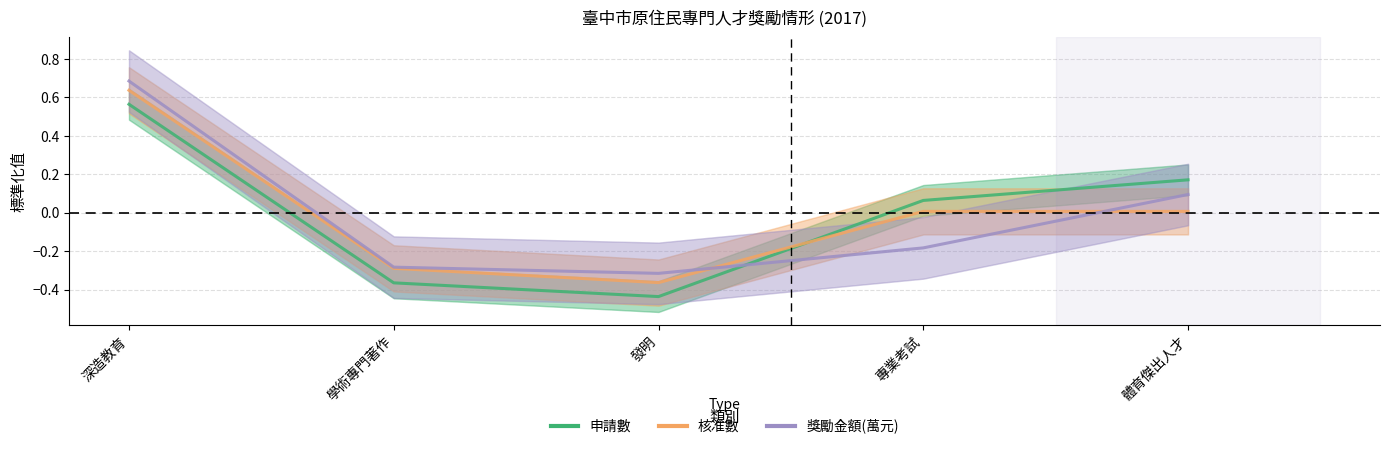

What is the label of the 1st point from the right?

體育傑出人才